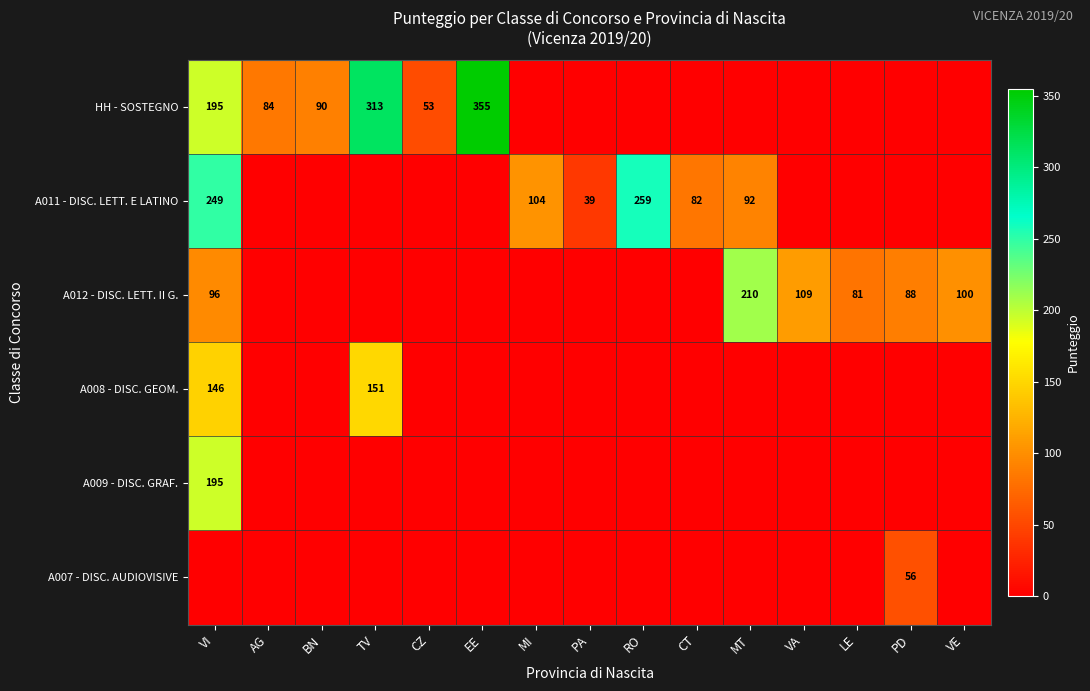

Is the value of A012 - DISC. LETT. II G. at VA greater than the value of A008 - DISC. GEOM. at TV?

No